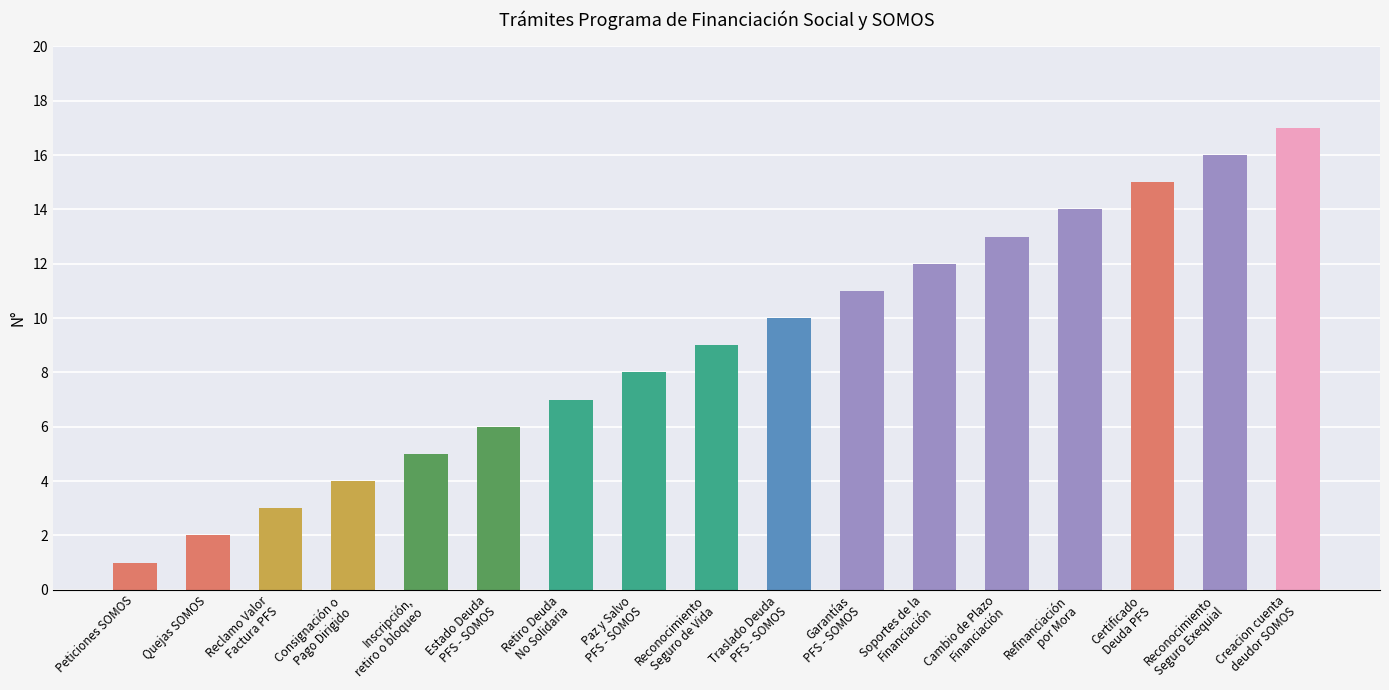

What is the greatest value displayed?

17